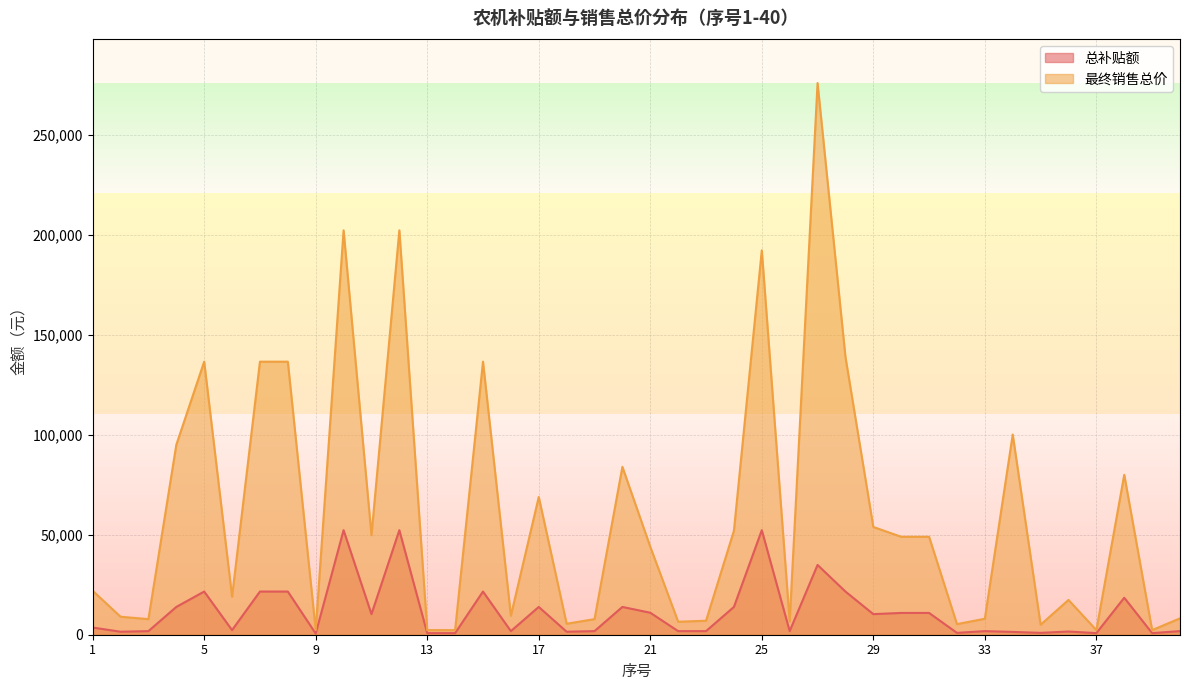

Reading left to right, extract all data points from this chart.

总补贴额: 3600	1500	1800	13900	21600	2300	21600	21600	600	52300	10300	52300	800	800	21600	1800	13900	1500	1800	13900	11000	1800	1800	13900	52300	1800	34900	21600	10300	10900	10900	930	1800	1400	930	1600	800	18500	800	1800
最终销售总价: 22000	9000	7800	95000	136600	19000	136600	136600	2300	202300	49800	202300	2300	2300	136600	9500	68900	5500	7800	84000	44000	6500	7000	52000	192300	6600	276000	139000	53900	49000	49000	5300	8000	100169	5000	17400	2300	80000	2300	8200